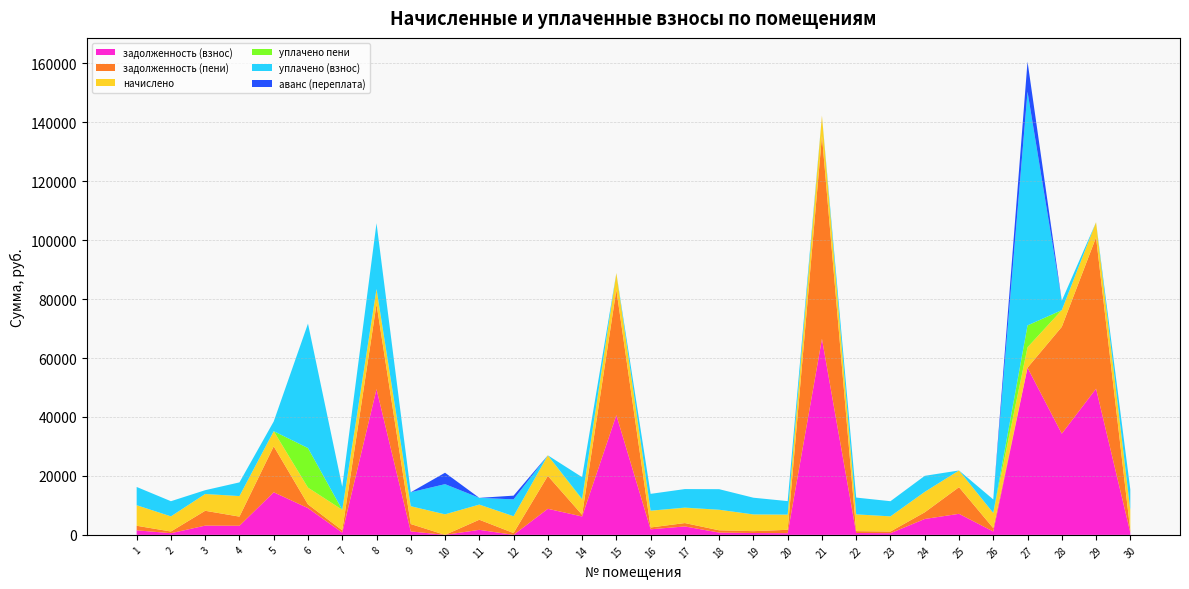

Reading left to right, list all the values displayed in this chart.

задолженность (взнос): 1546.8	570.9	3138.6	3096.8	14452.2	9078.2	773.8	49451.7	1166.5	0.0	1711.5	0.0	8847.4	6244.1	40627.7	1894.6	2864.0	774.4	631.0	572.3	66524.3	632.6	571.4	5392.8	7144.6	1145.0	56724.3	34344.6	49610.2	771.0
задолженность (пени): 1546.0	570.9	5037.0	3097.0	15594.8	1265.6	772.9	28834.7	2509.5	0.0	3425.1	624.0	11170.6	571.2	42526.1	618.0	1145.6	775.0	629.9	1145.3	68835.5	632.0	571.2	2262.0	9035.8	1145.4	0.0	36235.8	51328.6	770.2
начислено: 6969.6	5140.8	5695.2	6969.6	5140.8	5695.2	6969.6	5140.8	6048.0	6969.6	5140.8	5695.2	6969.6	5140.8	5695.2	5695.2	5155.2	6976.8	5673.6	5155.2	6933.6	5695.2	5140.8	6933.6	5673.6	5155.2	6933.6	5673.6	5155.2	6933.6
уплачено пени: 0.0	0.0	0.0	0.0	0.0	13420.0	2.1	0.0	0.0	1.2	0.0	14.8	0.0	244.5	0.0	0.0	87.3	0.0	0.0	0.0	0.0	0.0	0.0	0.0	0.0	0.0	7408.8	0.0	0.0	0.0
уплачено (взнос): 6195.7	5140.7	1291.0	4647.0	3286.3	42225.9	7814.6	22330.6	4735.0	10239.8	2283.0	5709.8	0.0	7386.5	0.0	5710.0	6290.0	6977.2	5674.4	4583.6	0.0	5696.0	5141.0	5442.0	0.0	4582.2	79280.2	3181.4	0.0	6933.6
аванс (переплата): 0.0	0.0	0.0	0.0	0.0	0.0	0.0	0.0	0.0	3875.9	0.0	1266.0	0.0	0.0	0.0	0.0	0.0	0.0	0.0	0.0	0.0	0.0	0.0	0.0	0.0	0.0	10244.7	0.0	0.0	0.0